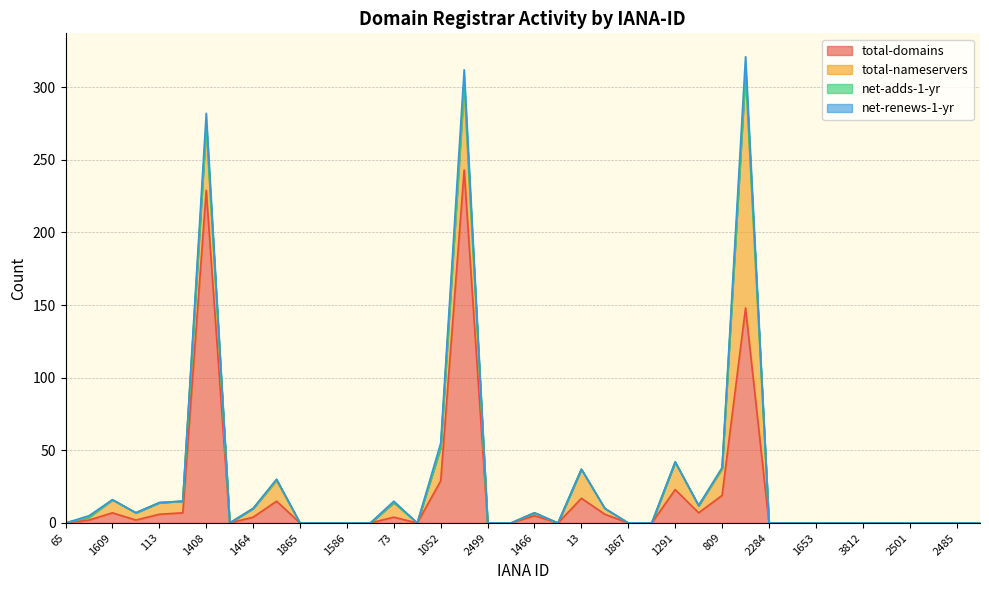

What is the spread (max minus min) of values at 1466?

2